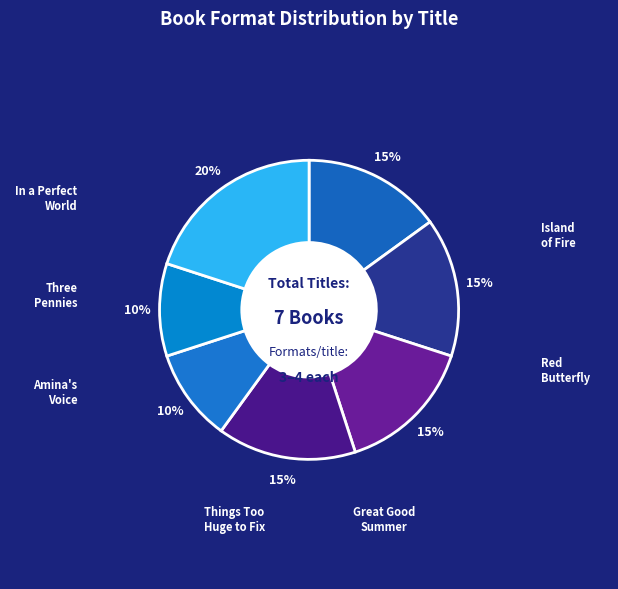

How many slices are in this pie chart?

7